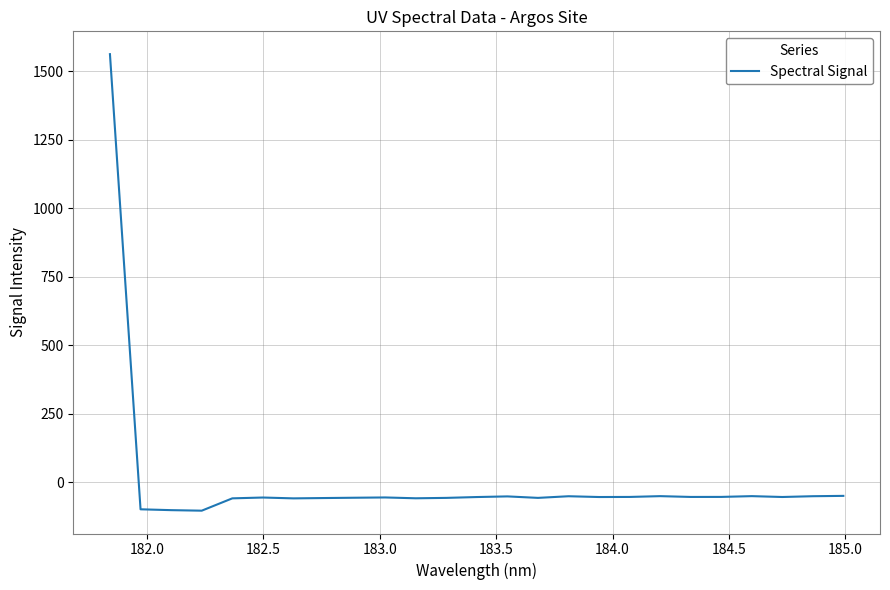

What is the difference between the maximum and minimum values?

1666.4